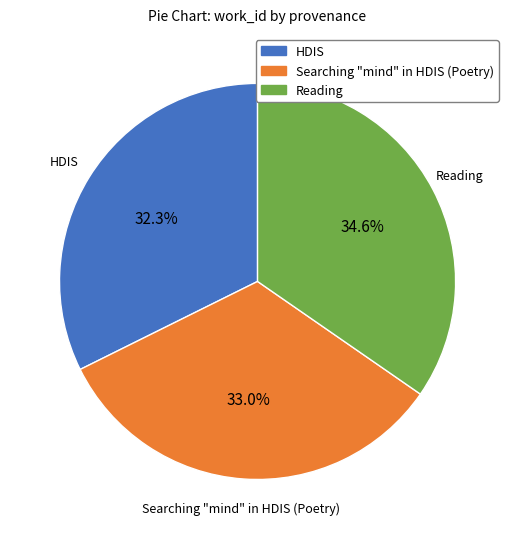

Rank the categories by value from lowest to highest.

HDIS, Searching "mind" in HDIS (Poetry), Reading